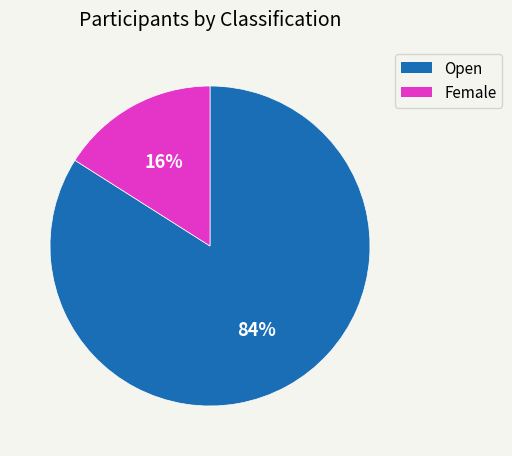

Approximately how many times larger is the value at Female compared to Open?

0.2